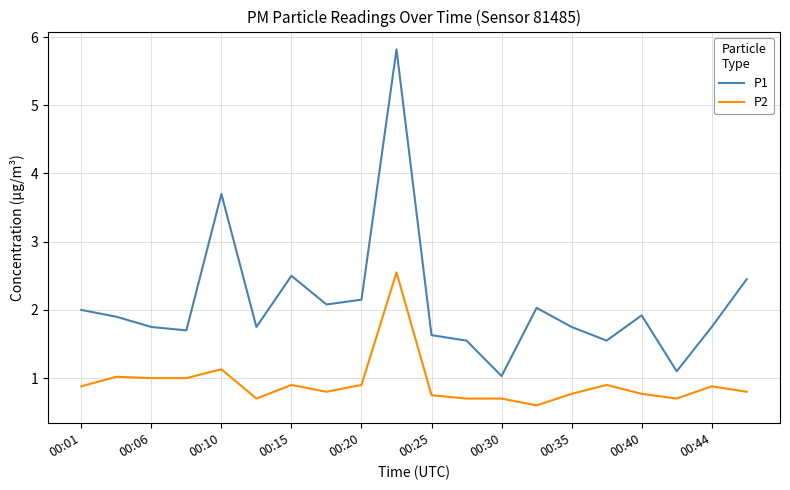

Rank the series by their average value, from lowest to highest.

P2, P1